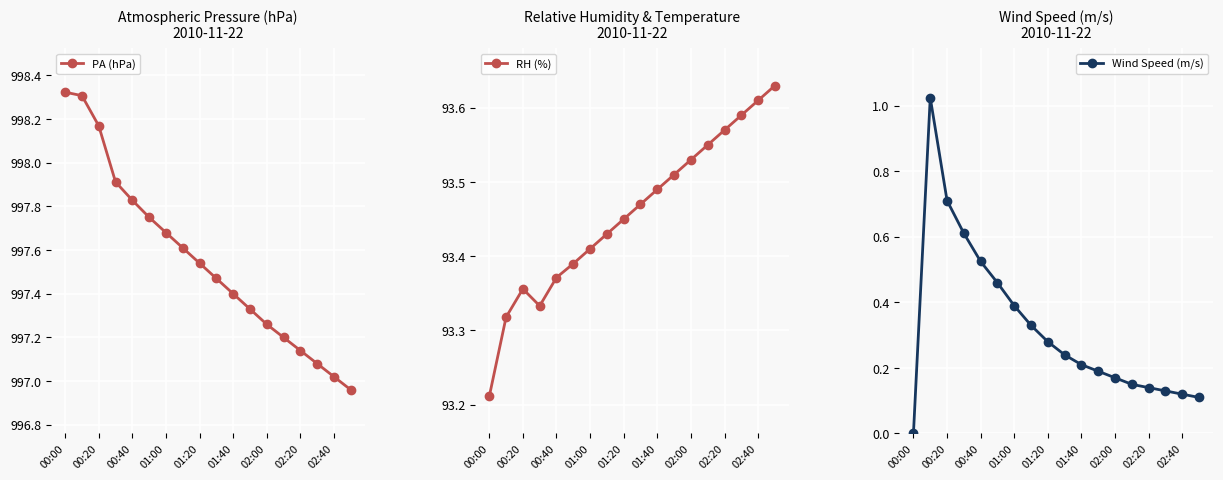

True or false: Wind Speed (m/s) and RH (%) cross at least once.

False